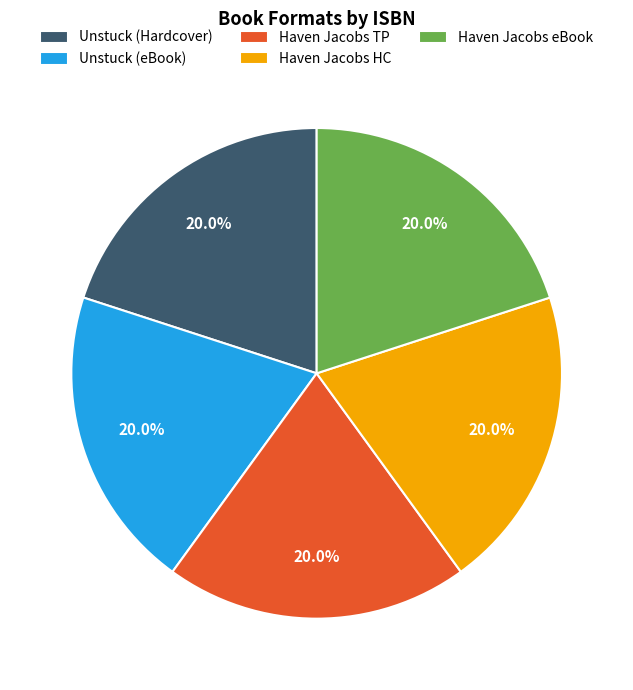

What is the ratio of the value at Unstuck (Hardcover) to the value at Haven Jacobs TP?

1.0